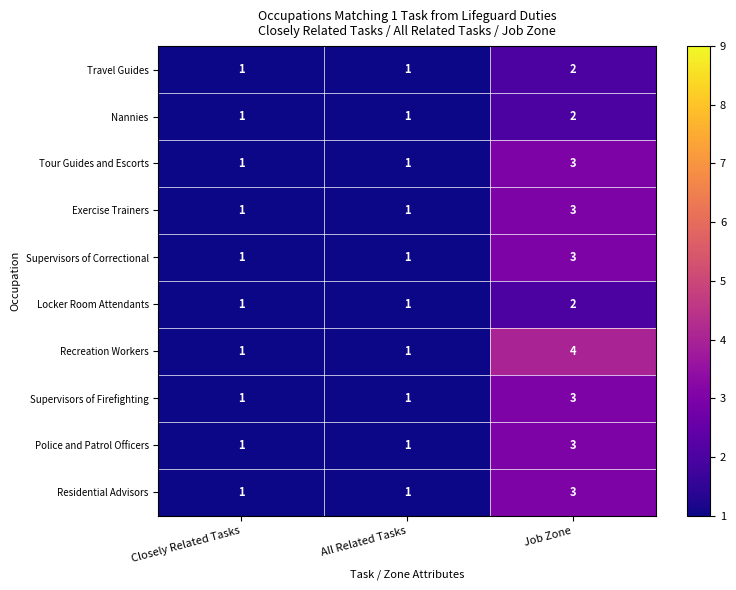

What is the maximum value shown in the chart?

4